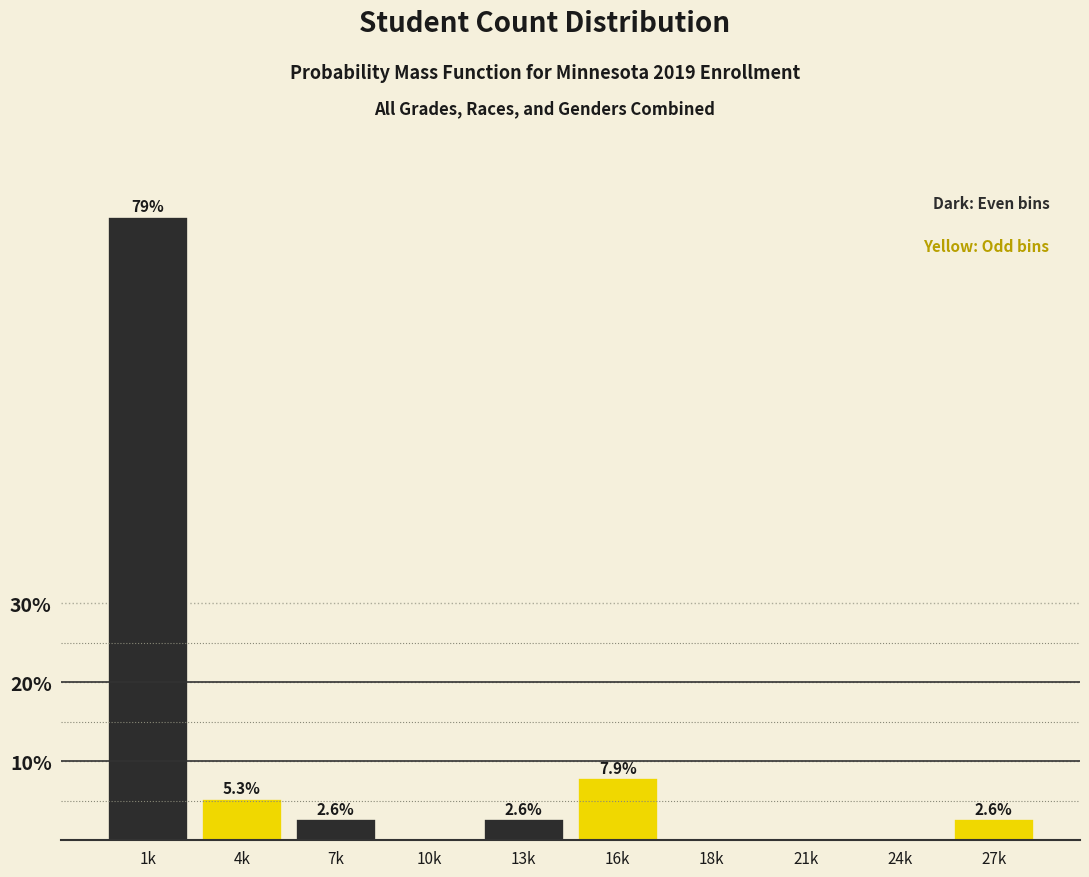

Reading left to right, what are all the values shown in this chart?

1k=78.9	4k=5.3	7k=2.6	10k=0.0	13k=2.6	16k=7.9	18k=0.0	21k=0.0	24k=0.0	27k=2.6